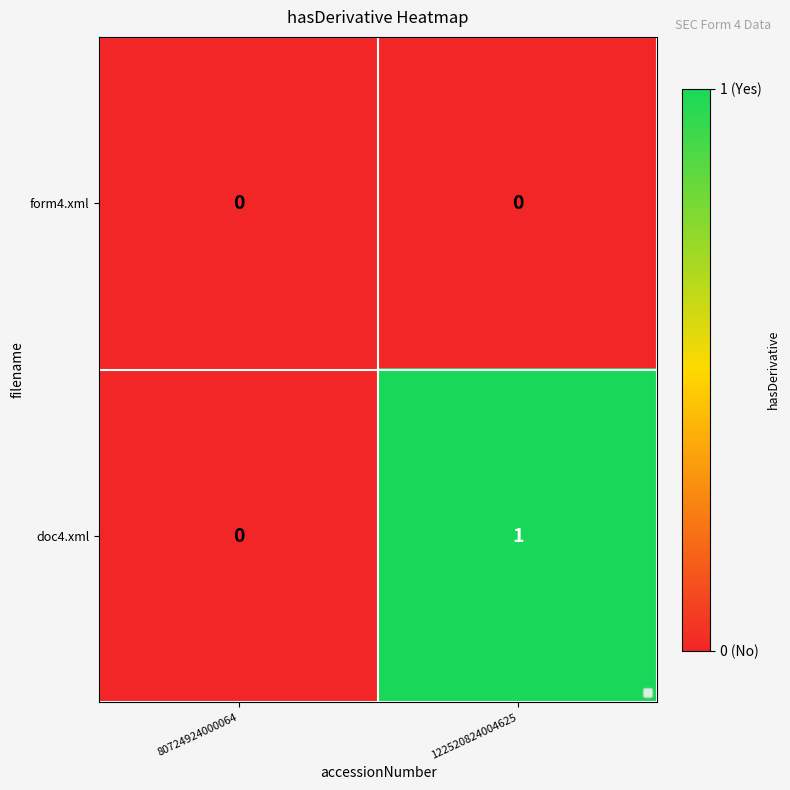

Is it true that form4.xml equals 0 at 80724924000064?

True